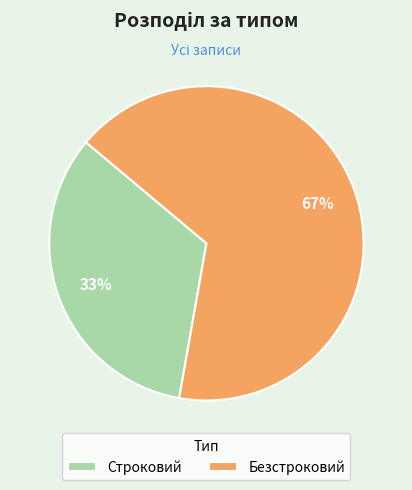

To the nearest percent, what is the average slice percentage?

50%